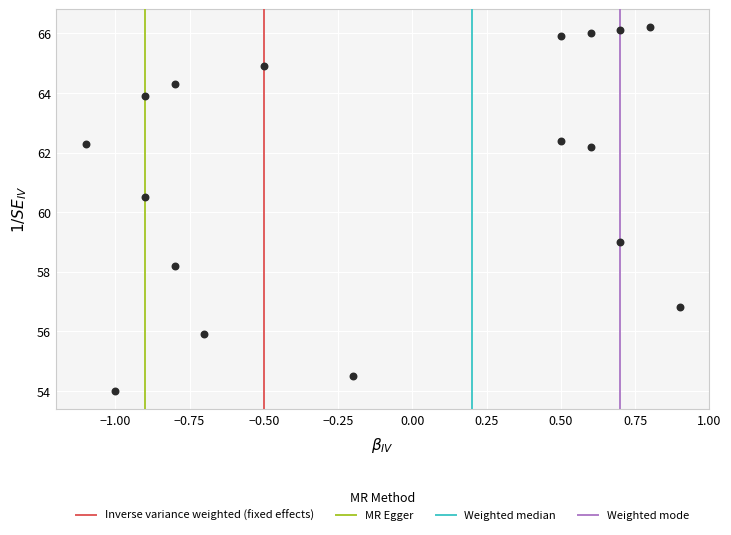

What is the range of X values (max minus min)?

2.0